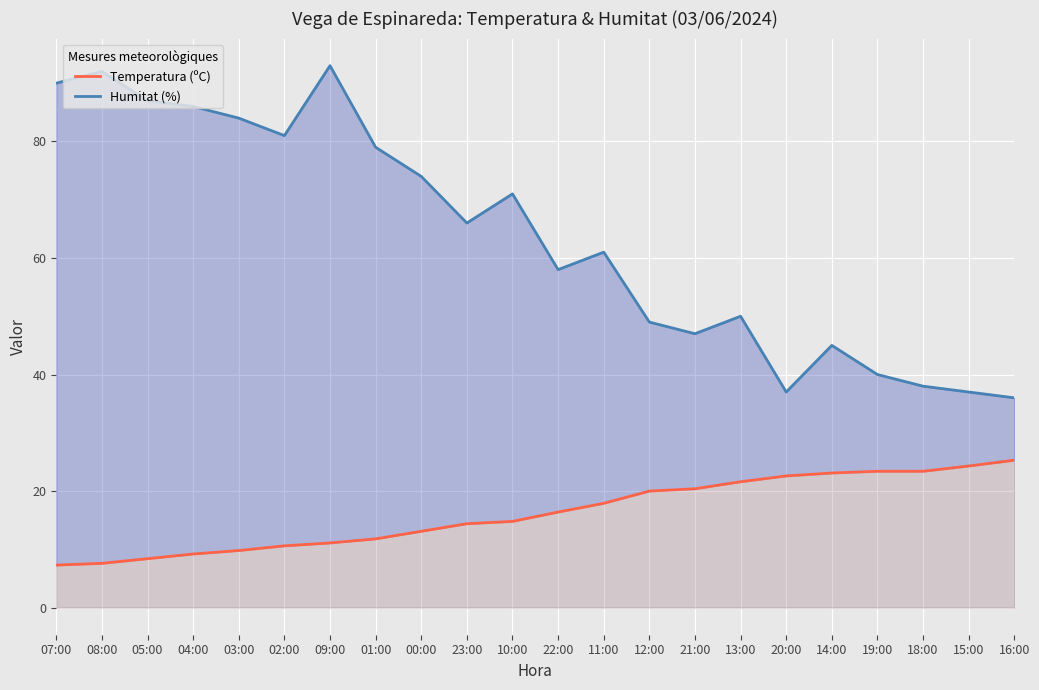

How many lines are shown in the chart?

2